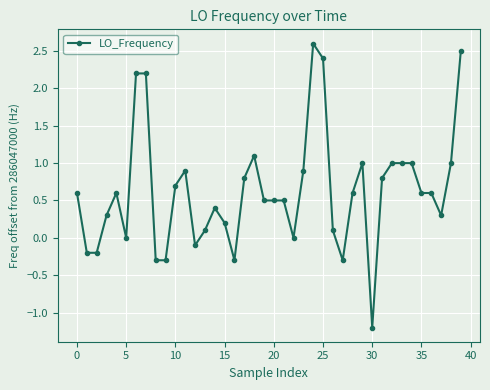

Reading left to right, list all the values displayed in this chart.

0.6	-0.2	-0.2	0.3	0.6	0.0	2.2	2.2	-0.3	-0.3	0.7	0.9	-0.1	0.1	0.4	0.2	-0.3	0.8	1.1	0.5	0.5	0.5	0.0	0.9	2.6	2.4	0.1	-0.3	0.6	1.0	-1.2	0.8	1.0	1.0	1.0	0.6	0.6	0.3	1.0	2.5